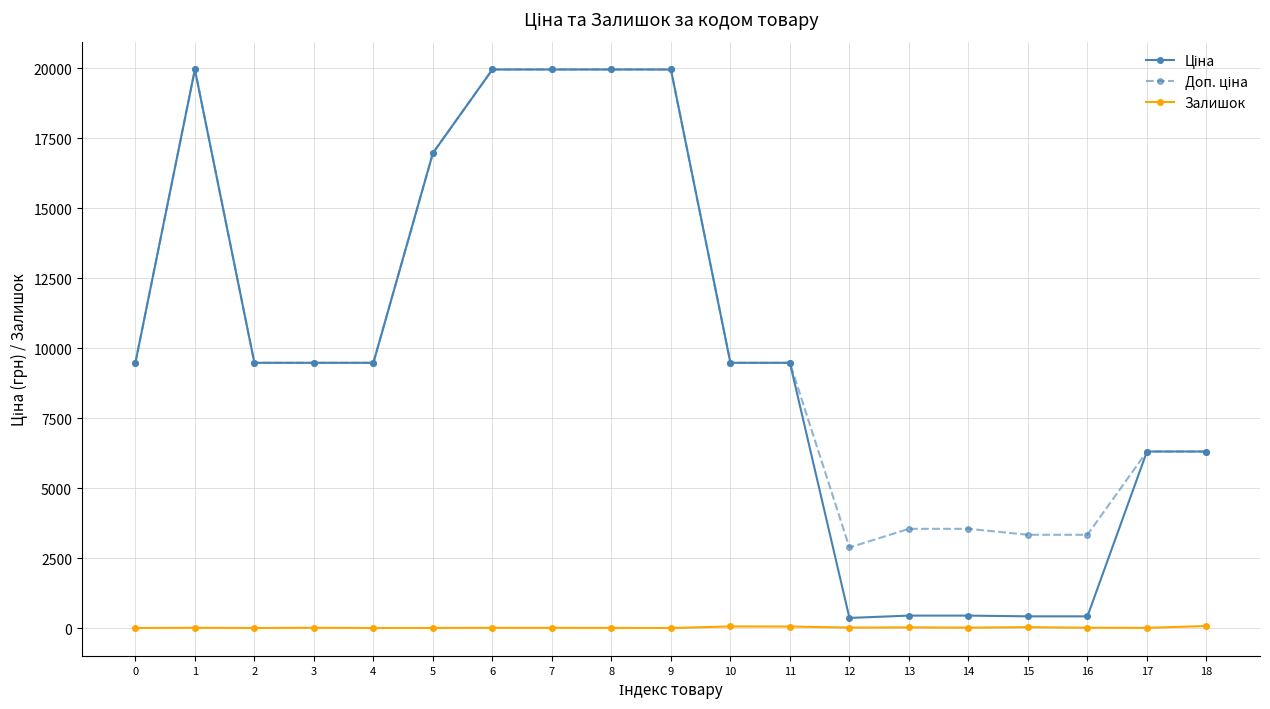

What is the difference between the highest and lowest values at 0?

9480.1